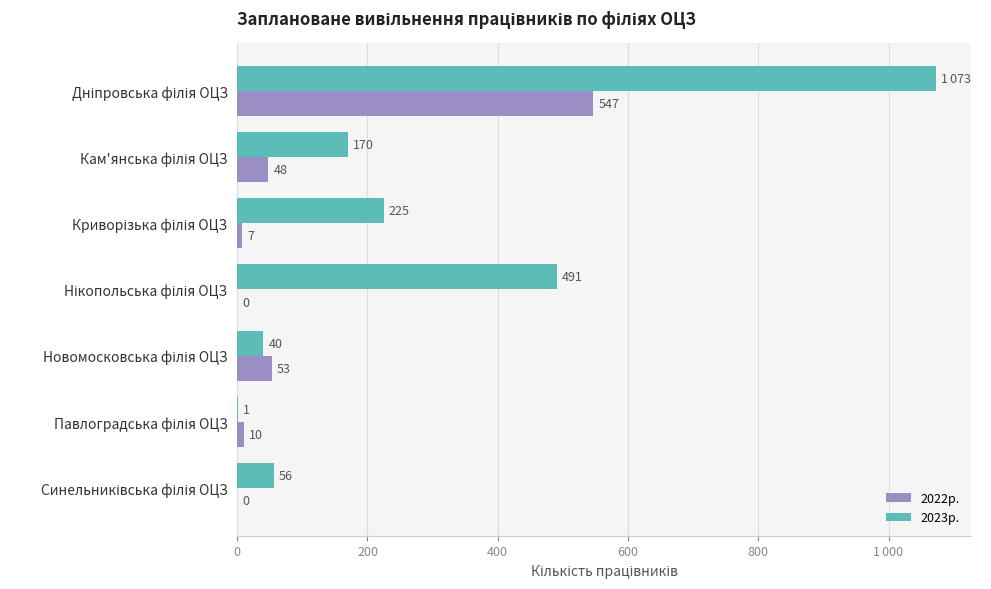

What is the difference between the second highest and minimum values in the 2022р. series?

53